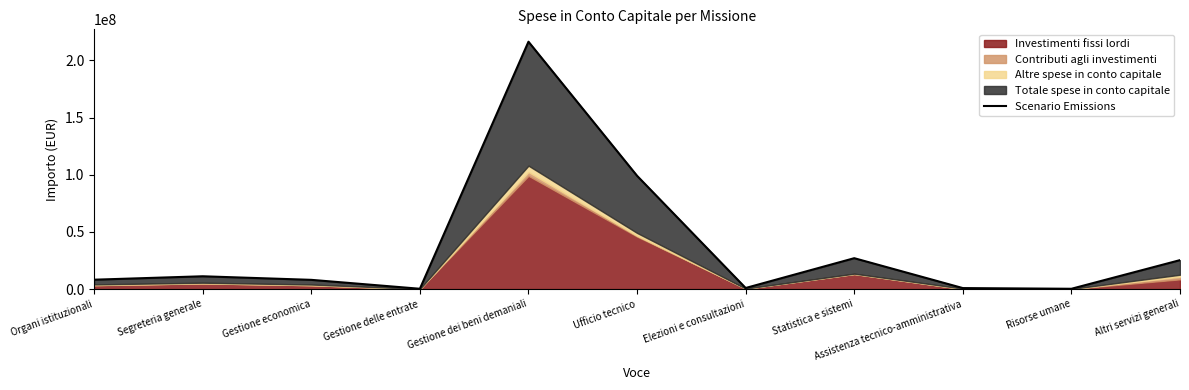

What is the sum of the values at Ufficio tecnico and Risorse umane?

99392231.2